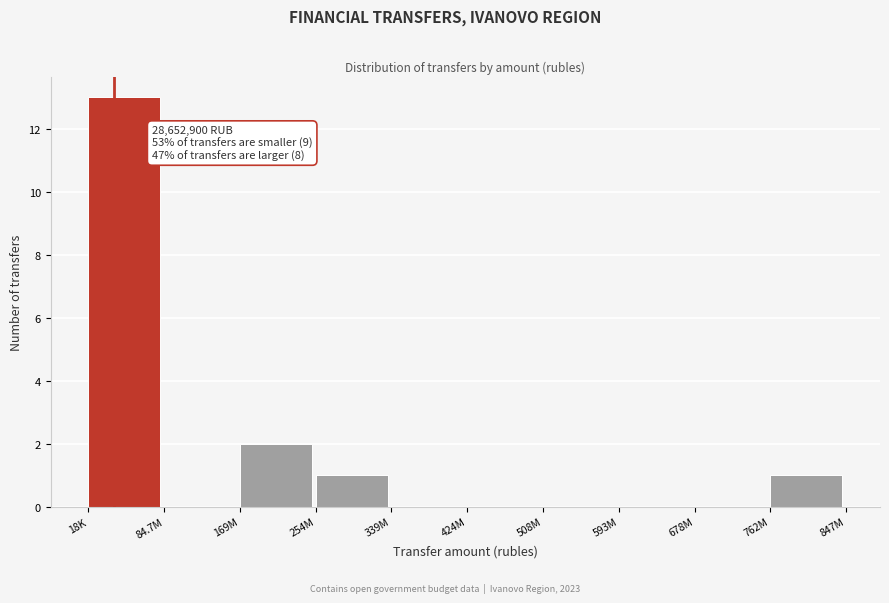

Reading right to left, transcribe all the data shown in this chart.

762M=1	678M=0	593M=0	508M=0	424M=0	339M=0	254M=1	169M=2	84.7M=0	18K=13